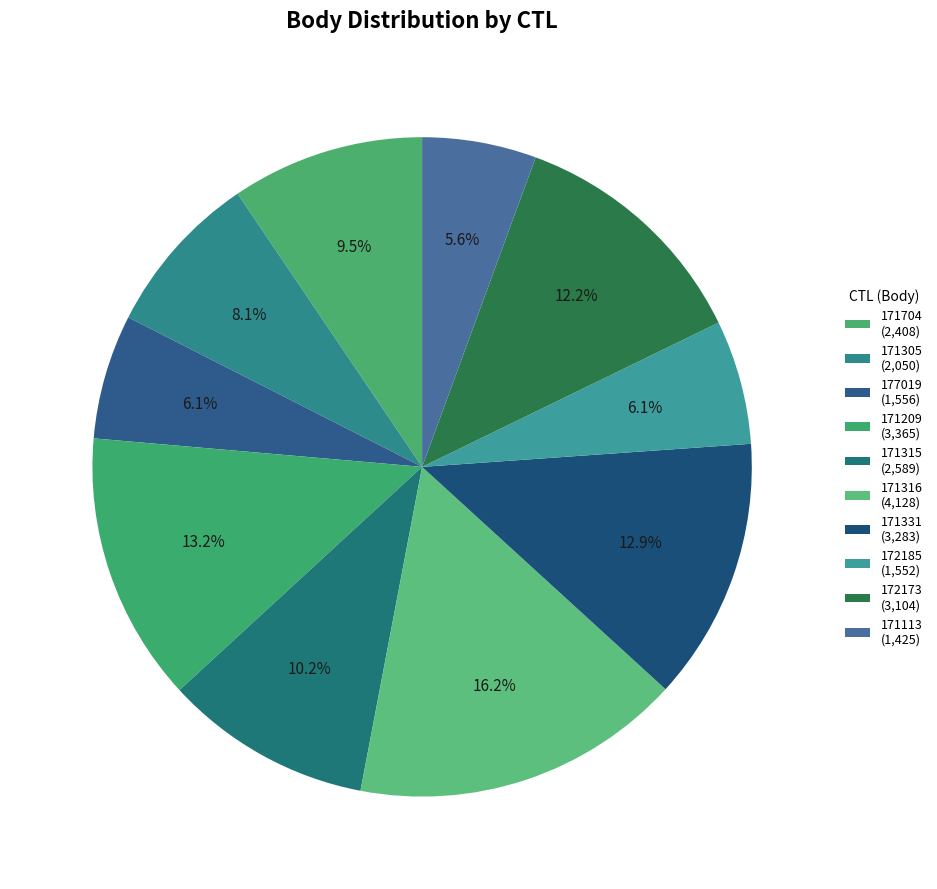

True or false: 171331 accounts for 13% of the total.

True